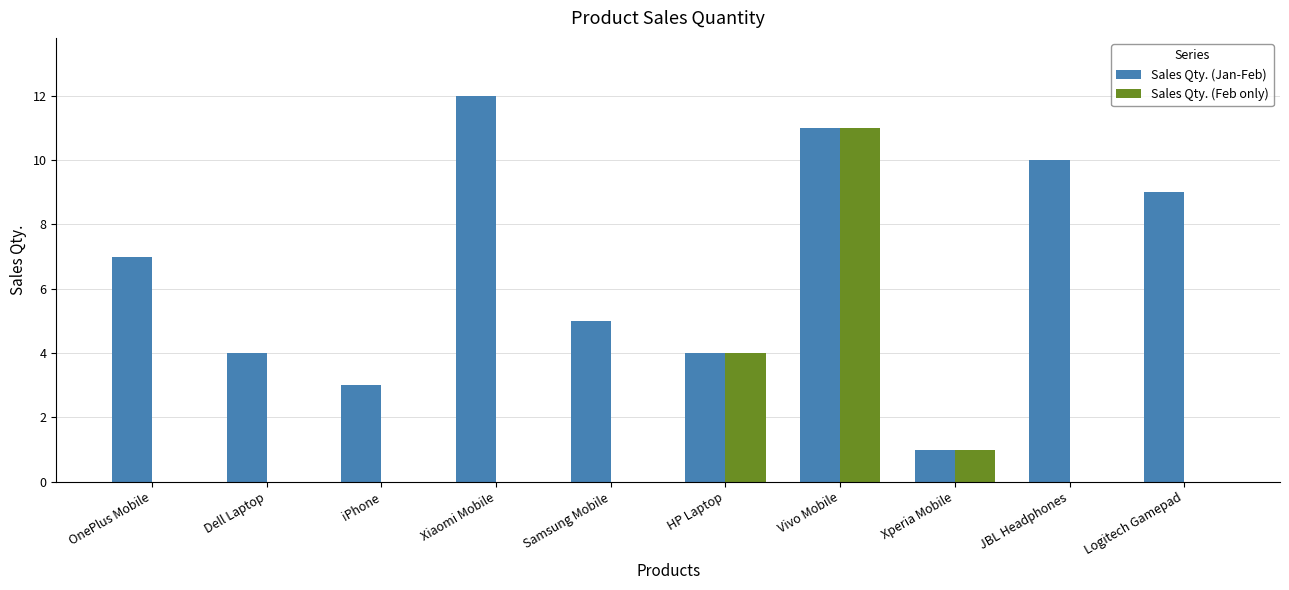

Read the Sales Qty. (Jan-Feb) value at OnePlus Mobile.

7